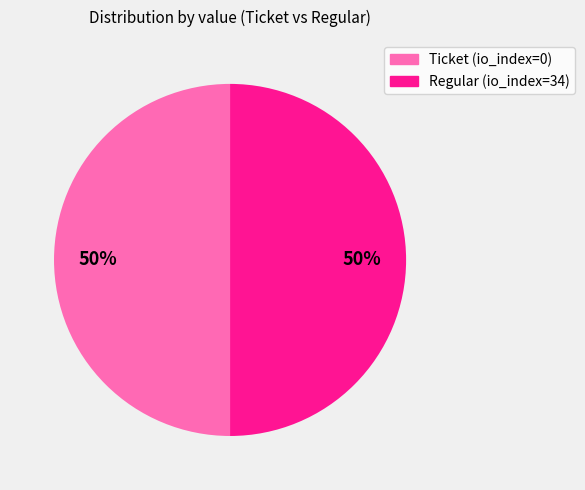

To the nearest percent, what is the average slice percentage?

50%